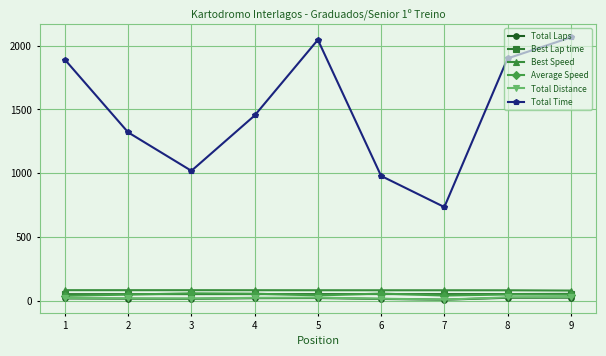

At which category does Total Time reach its first local peak?

5